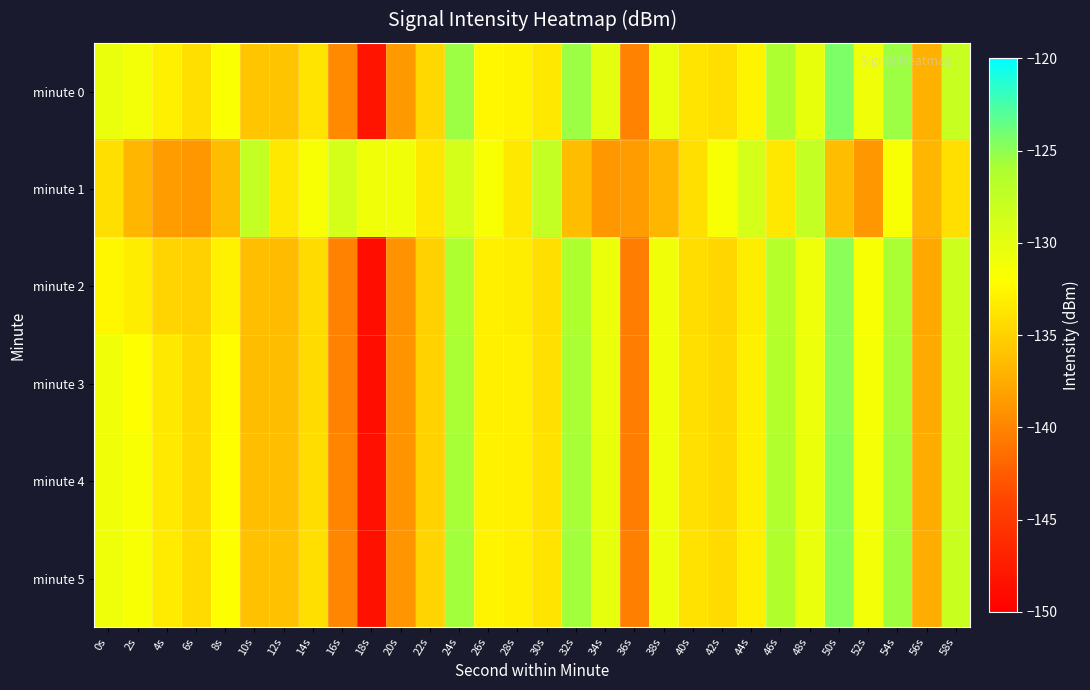

Which series changed the most between 2s and 32s?

minute 2